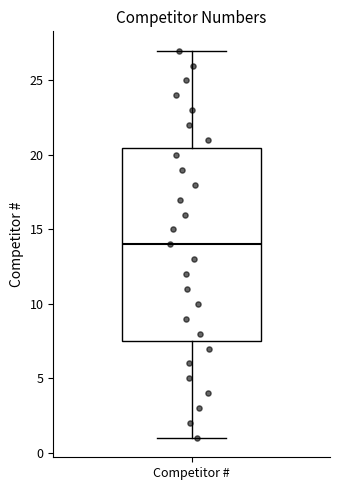

Read this box plot against the y-axis: the position of the median line, the range covered by the box, and the ends of both whiskers. The values are not printed on the chart, so give them approximately, as read against the axis.

median 14.0, box 7.5 to 20.5, whiskers 1.0 to 27.0